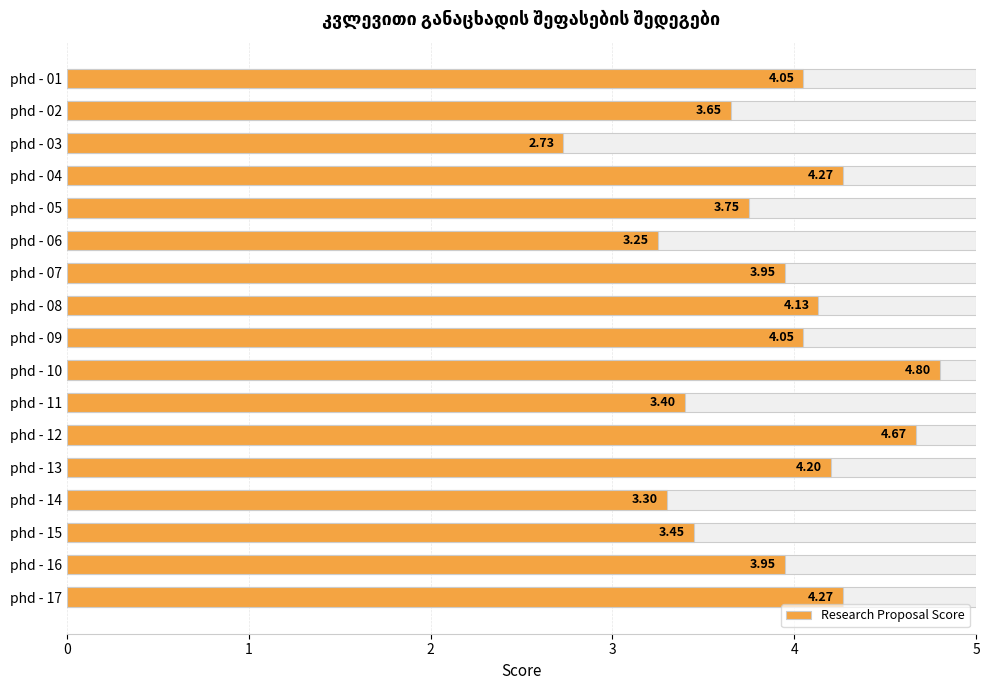

Are the bars grouped side by side (vs. stacked)?

No